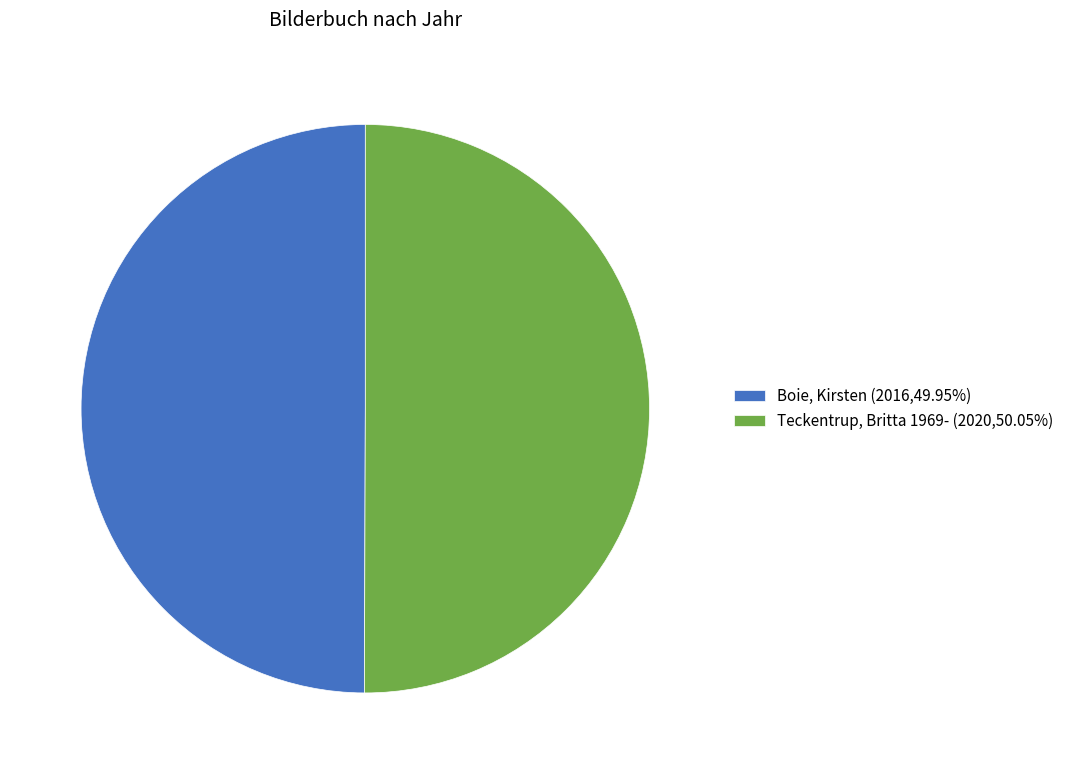

What is the ratio of the value at Teckentrup, Britta 1969- (2020,50.05%) to the value at Boie, Kirsten (2016,49.95%)?

1.0